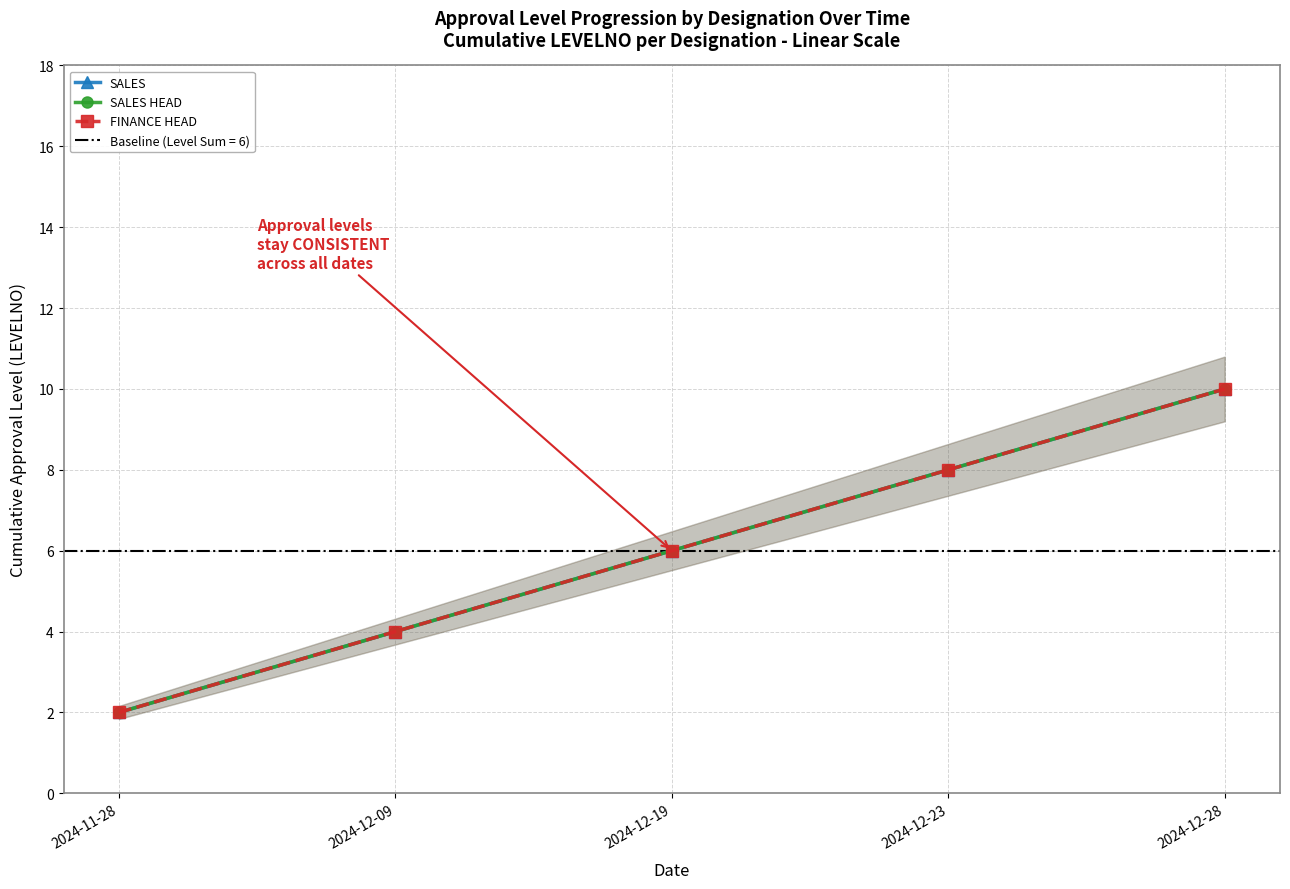

Reading left to right, list all the values displayed in this chart.

SALES: 2	4	6	8	10
SALES HEAD: 2	4	6	8	10
FINANCE HEAD: 2	4	6	8	10